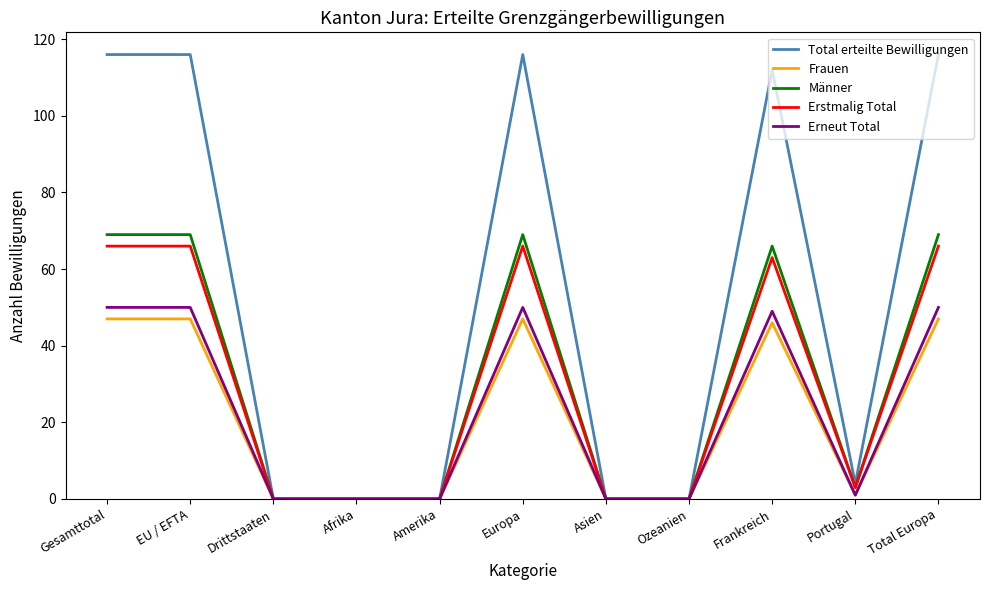

How many lines are shown in the chart?

5